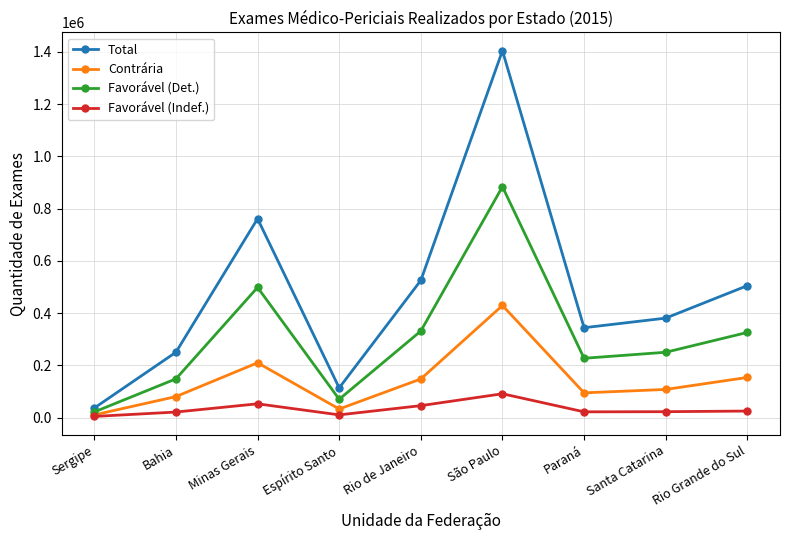

Which series has the largest range (max minus min)?

Total